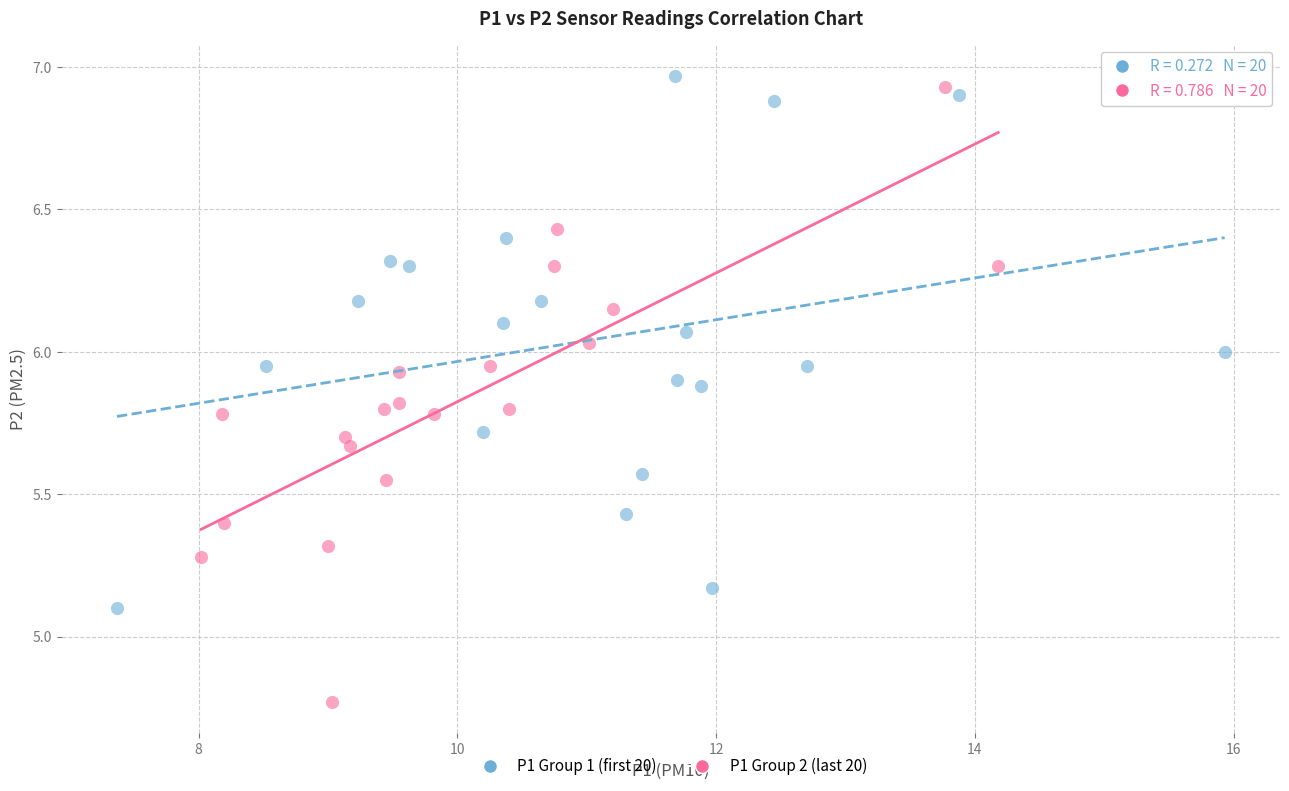

Which series contains the lowest Y value?

P1 Group 2 (last 20)